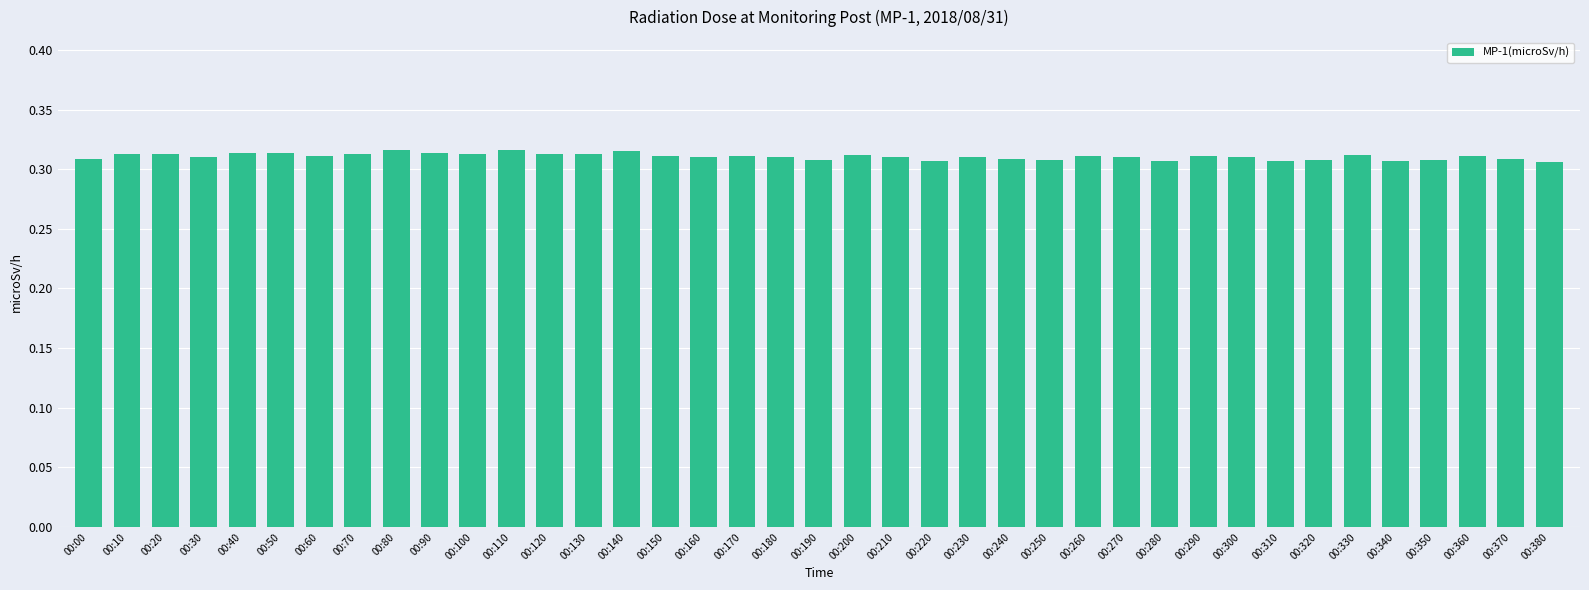

True or false: the data shows 0.1 at 00:230.

False